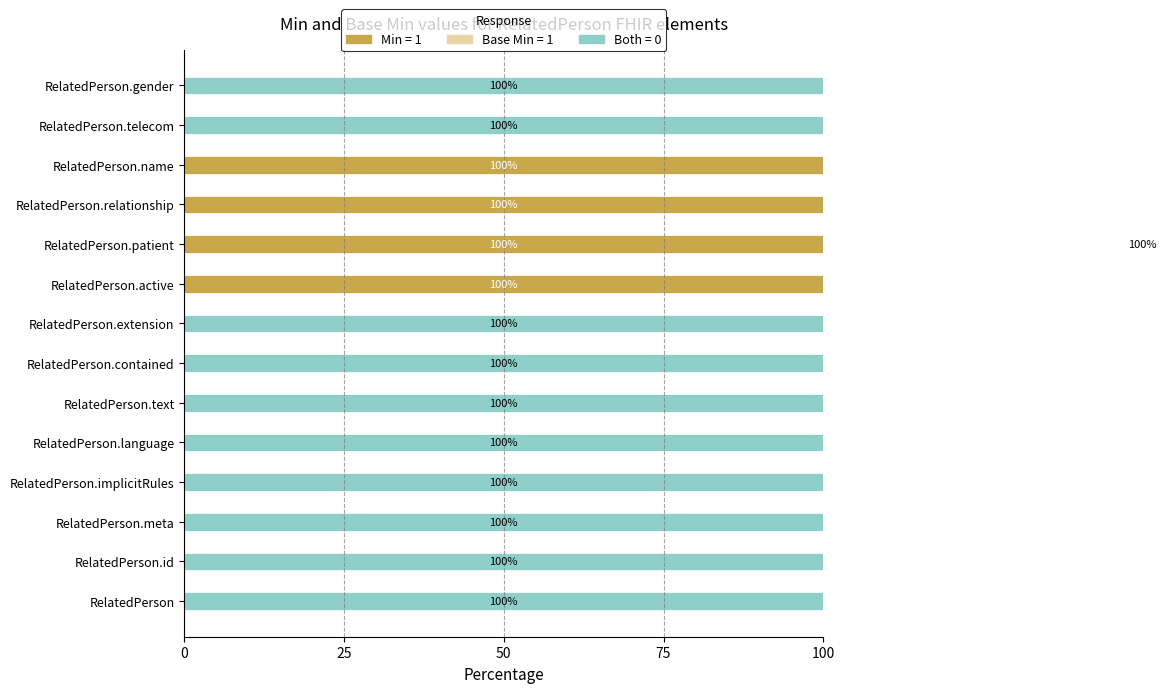

At how many categories does at least one series exceed 65?

4